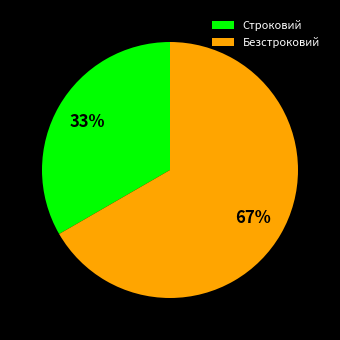

To the nearest percent, what is the average slice percentage?

50%